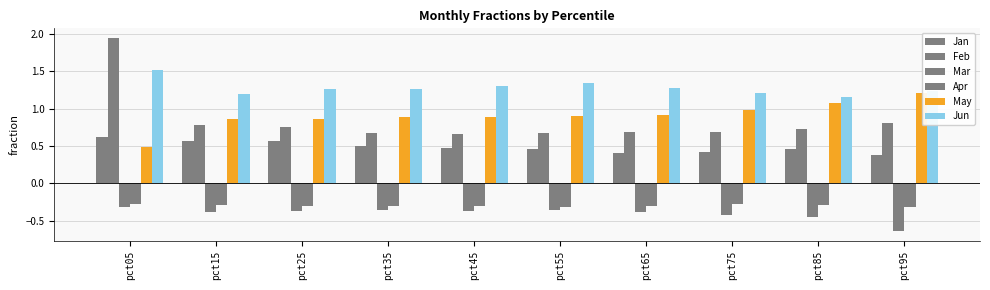

Are the bars horizontal?

No